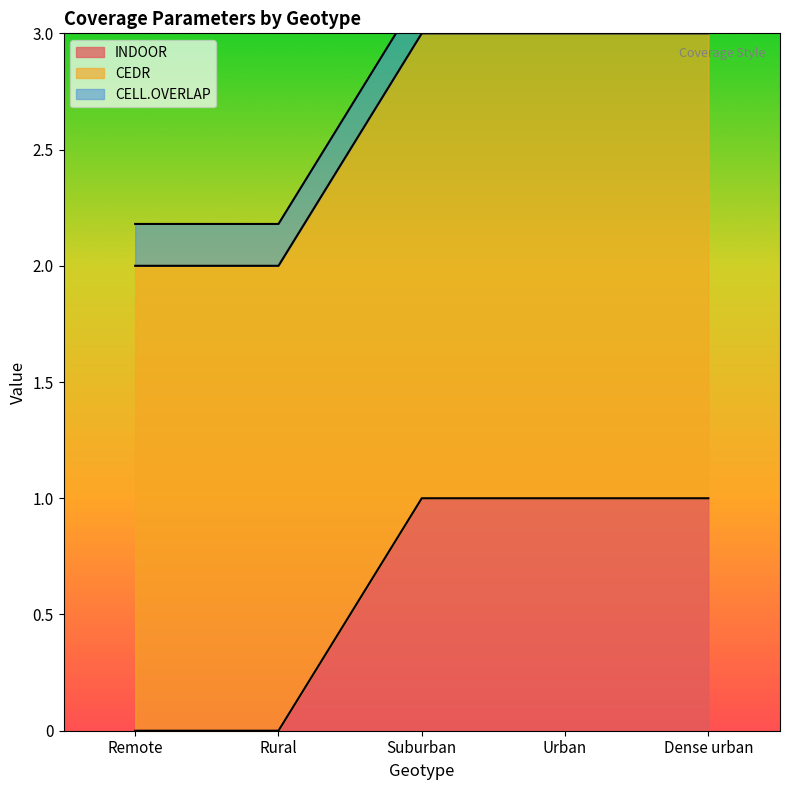

Reading right to left, list all the values displayed in this chart.

INDOOR: 1.0	1.0	1.0	0.0	0.0
CEDR: 2.0	2.0	2.0	2.0	2.0
CELL.OVERLAP: 0.2	0.2	0.2	0.2	0.2